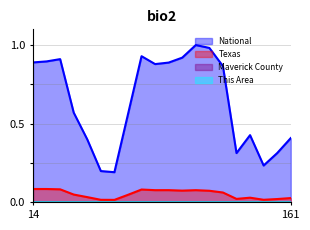

True or false: This Area and Texas cross at least once.

False